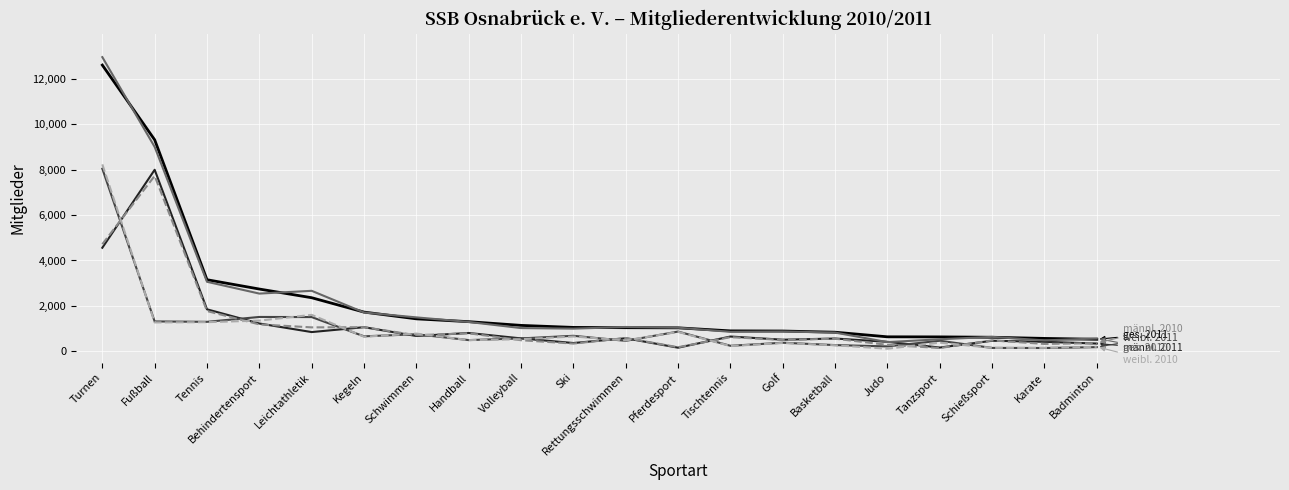

What is the maximum value shown in the chart?

12947